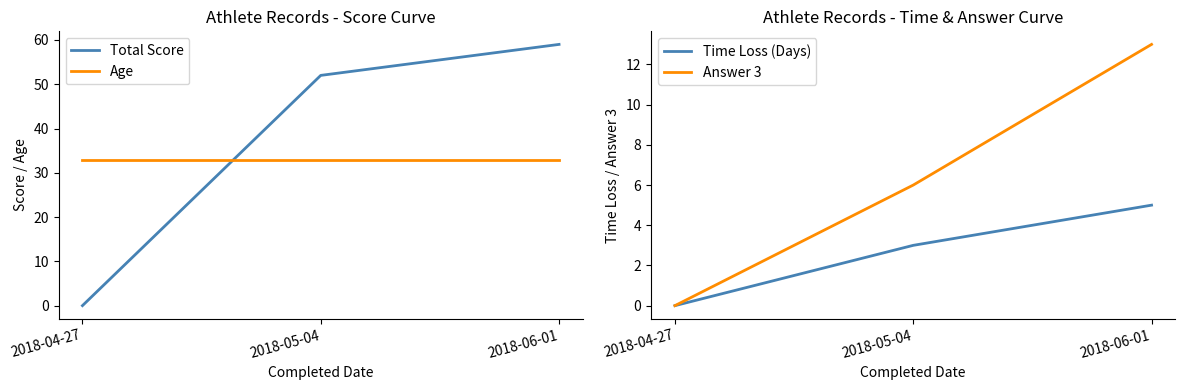

What position from the left is 2018-05-04?

2